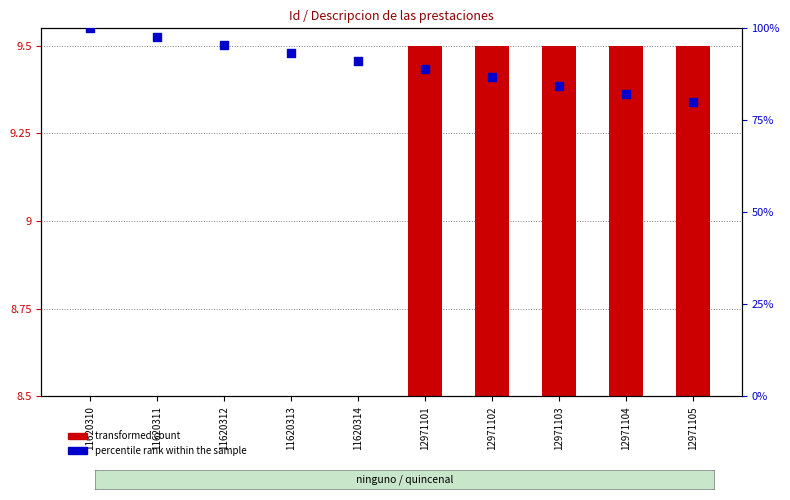

At how many categories does at least one series exceed 69?

10